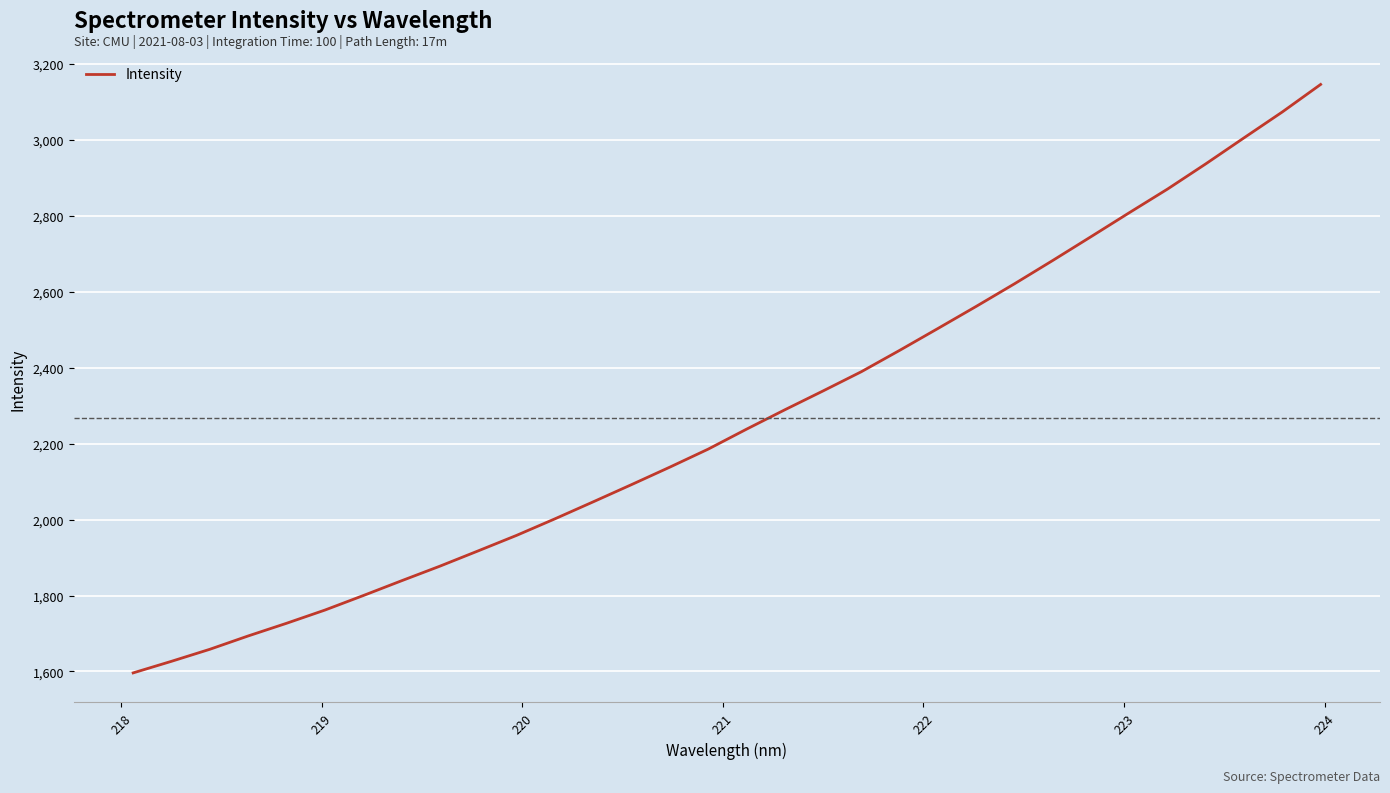

What is the difference between the maximum and minimum values?

1550.7